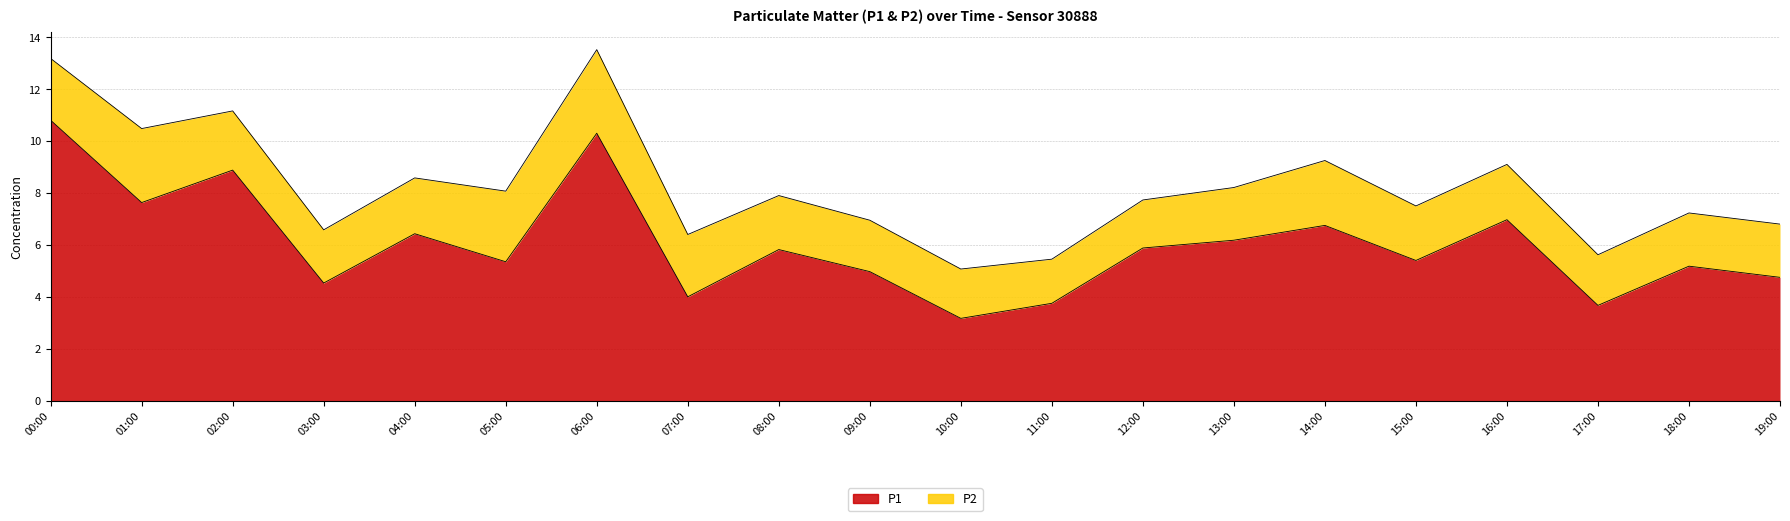

What is the difference between the maximum and minimum values?

7.6